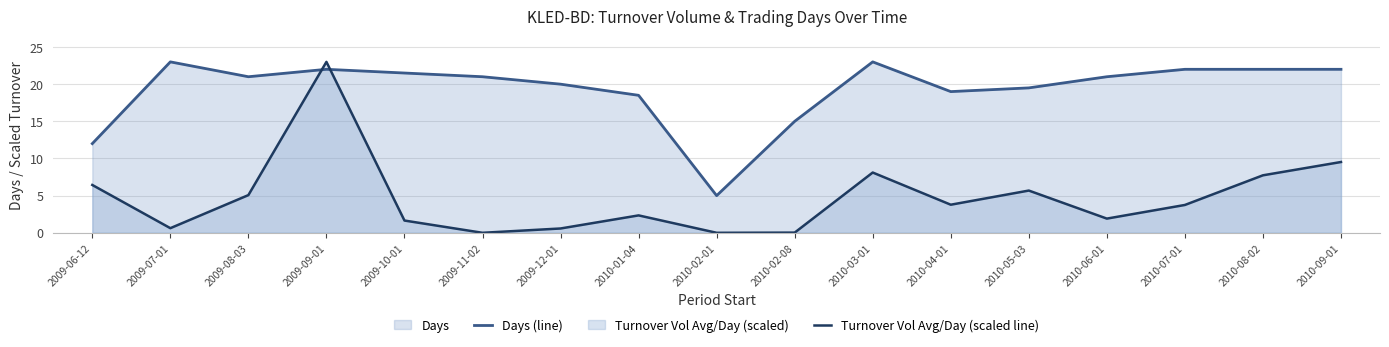

Read the Turnover Vol Avg/Day (scaled line) value at 2010-06-01.

1.9